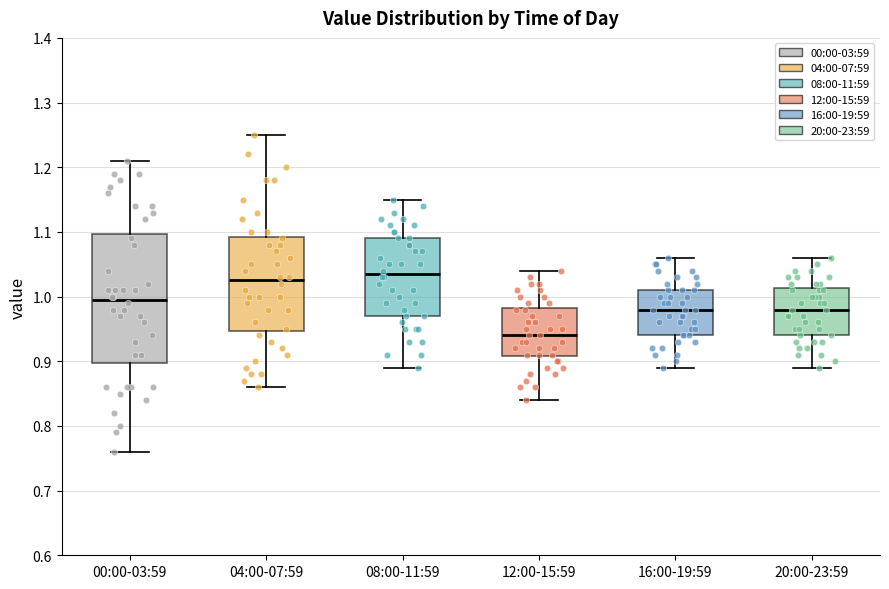

Which box has the lowest median line?

12:00-15:59